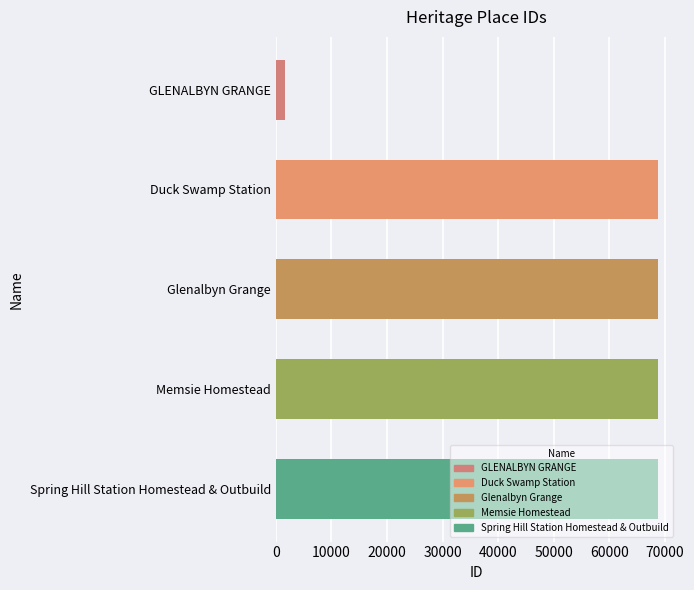

What is the label of the 3rd bar from the right?

Glenalbyn Grange